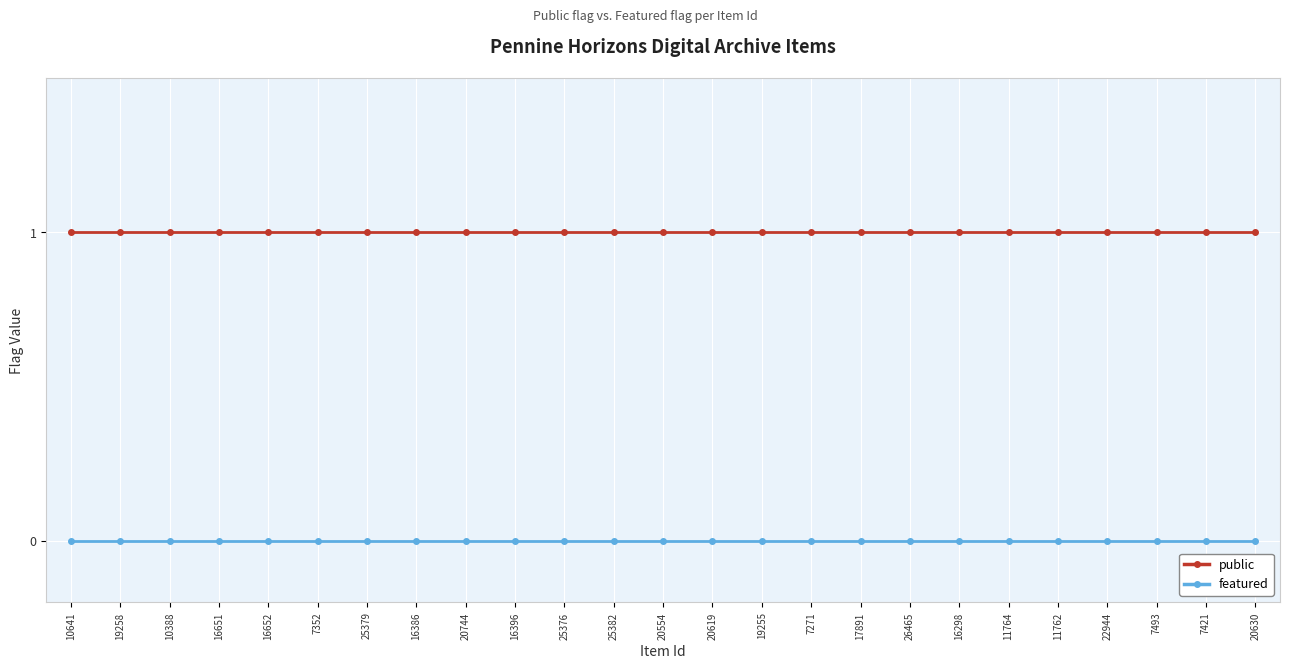

What are all the series names shown in the legend?

public, featured